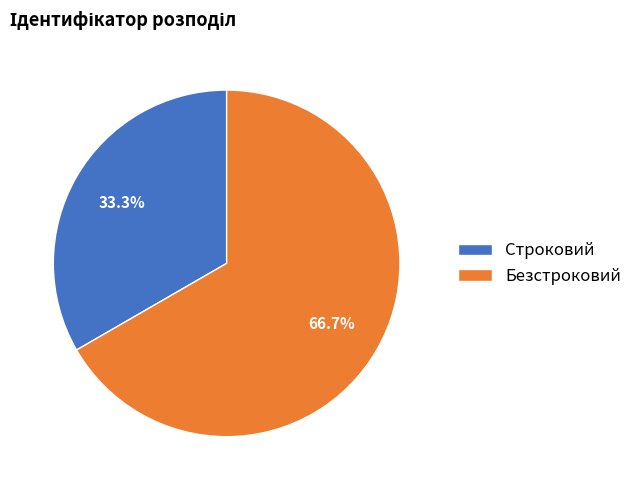

Count the number of slices in the pie.

2